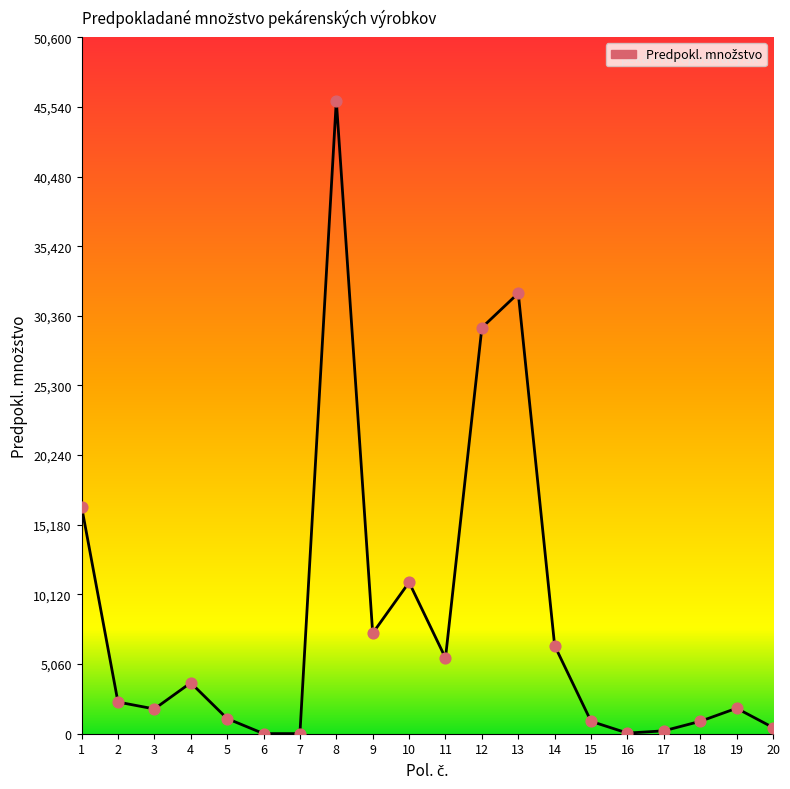

What is the change in value from 1 to 6?

-16492